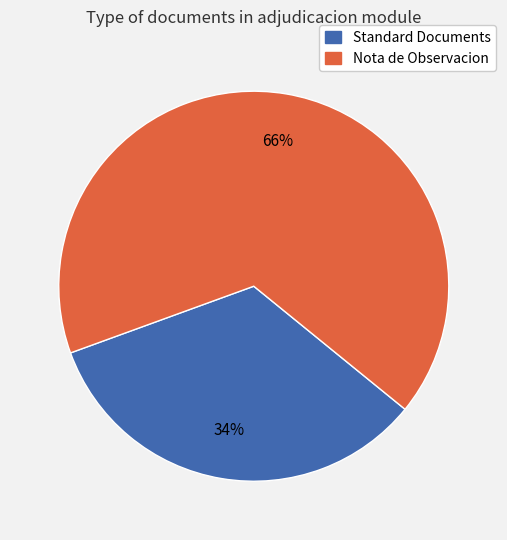

Does any single category account for the majority?

Yes